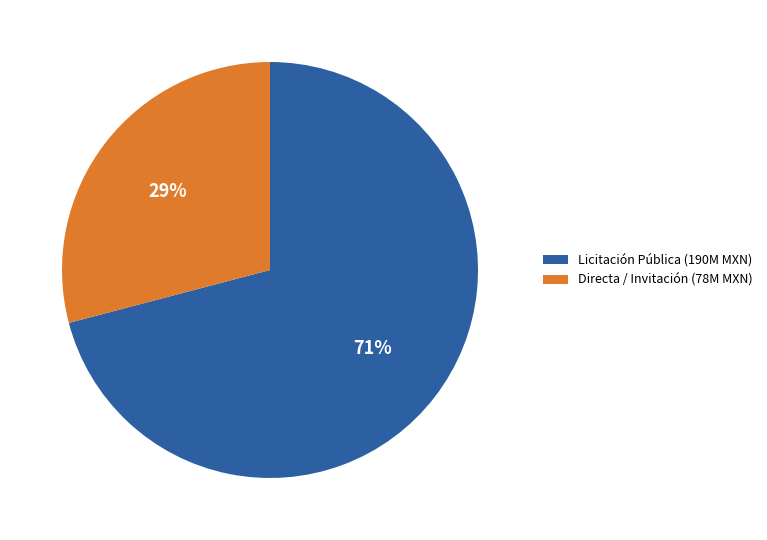

To the nearest percent, what percentage of the pie is Licitación Pública (190M MXN)?

71%